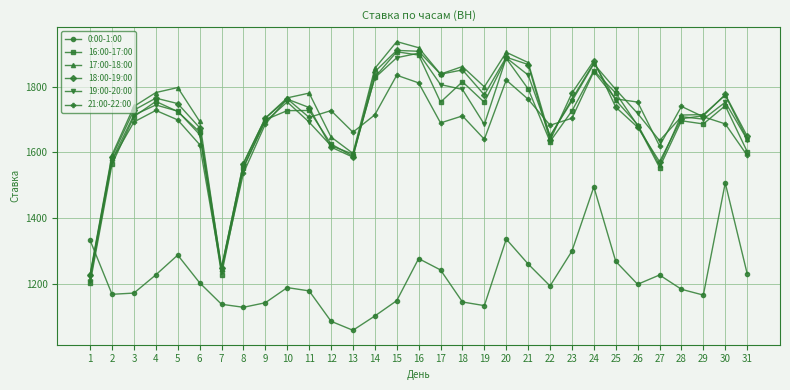

Is the value of 16:00-17:00 at 26 greater than the value of 18:00-19:00 at 23?

No